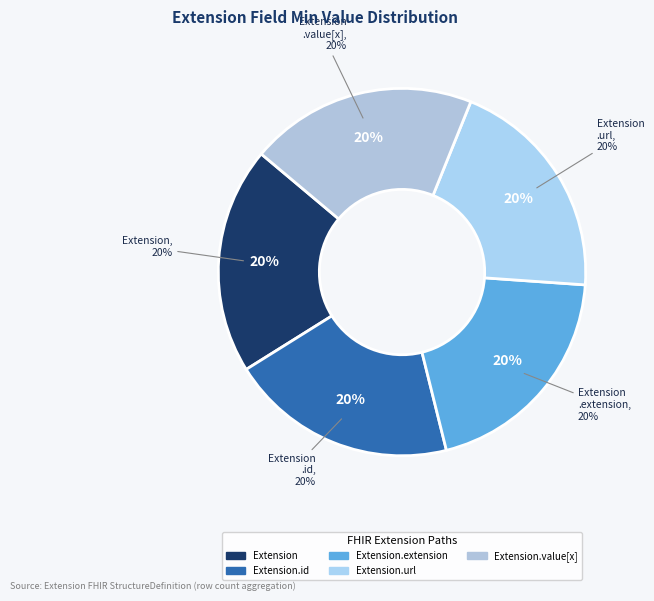

What is the largest slice in the pie chart?

Extension.url